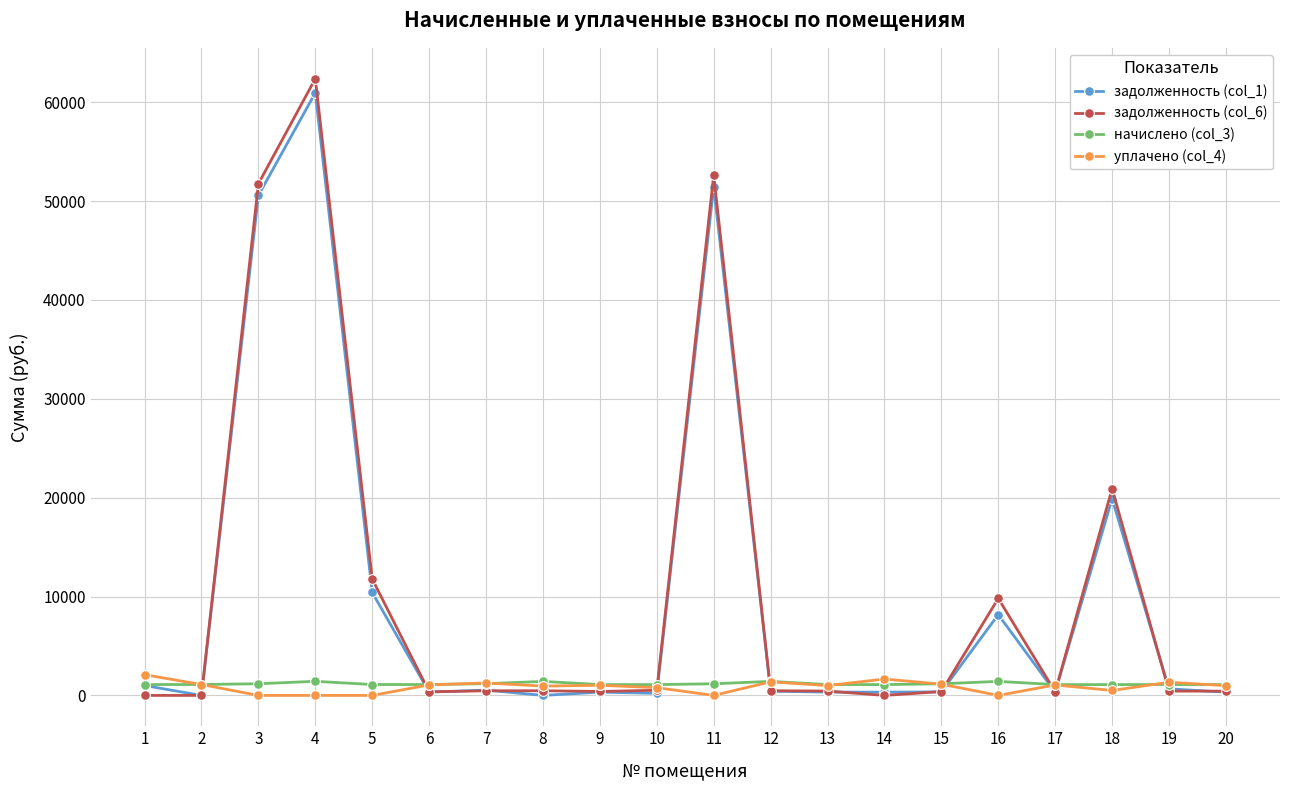

At which category is the sum across all series the highest?

4